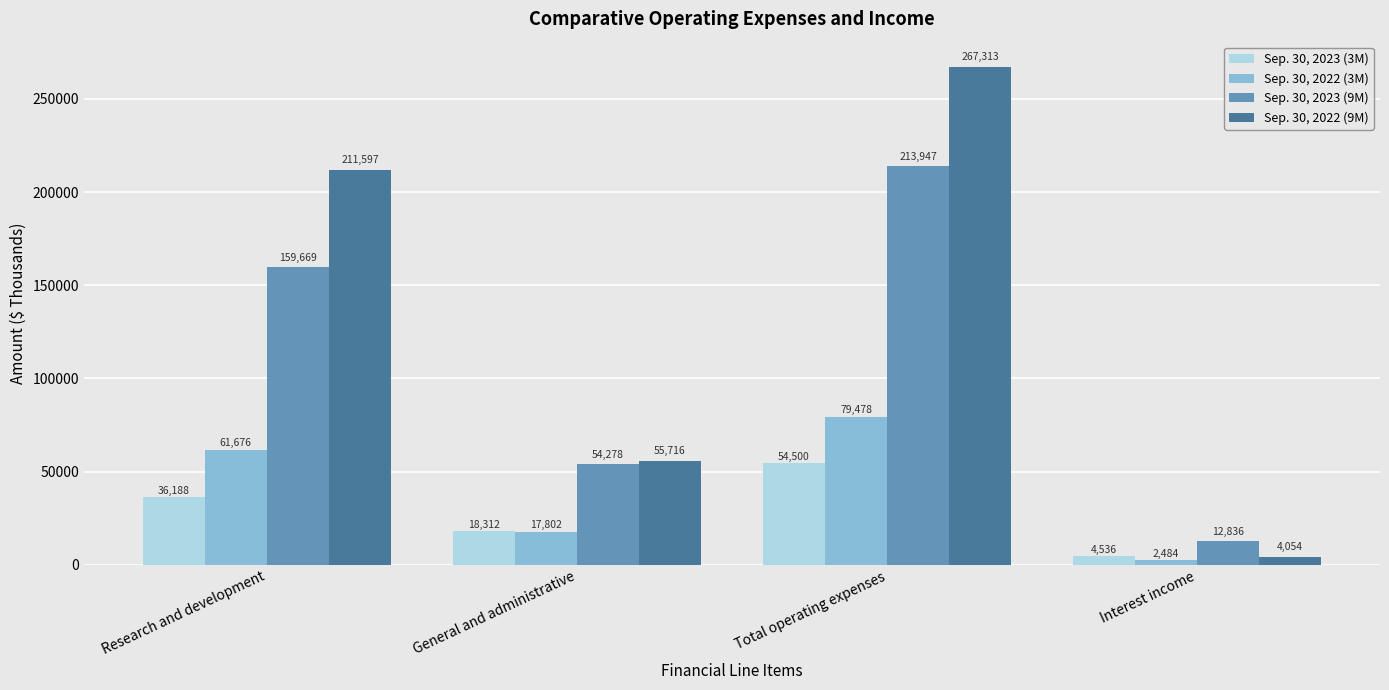

What is the approximate value of Sep. 30, 2022 (3M) at Interest income, to the nearest 100?

2500